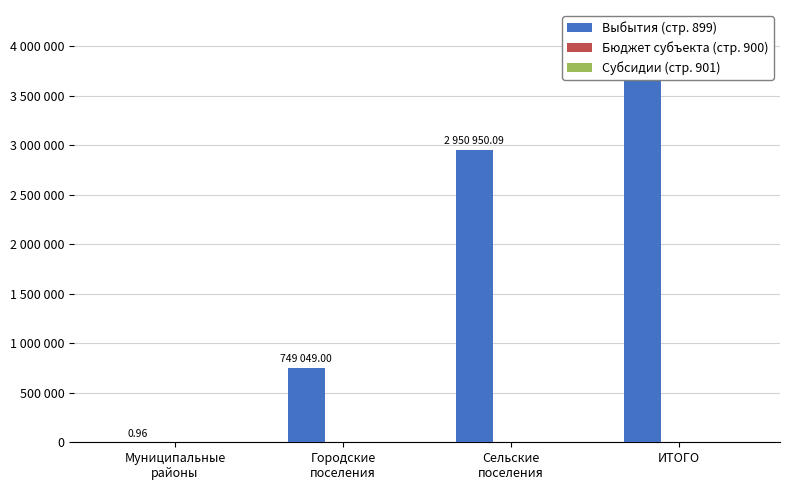

Which series changed the most between Муниципальные
районы and Сельские
поселения?

Выбытия (стр. 899)